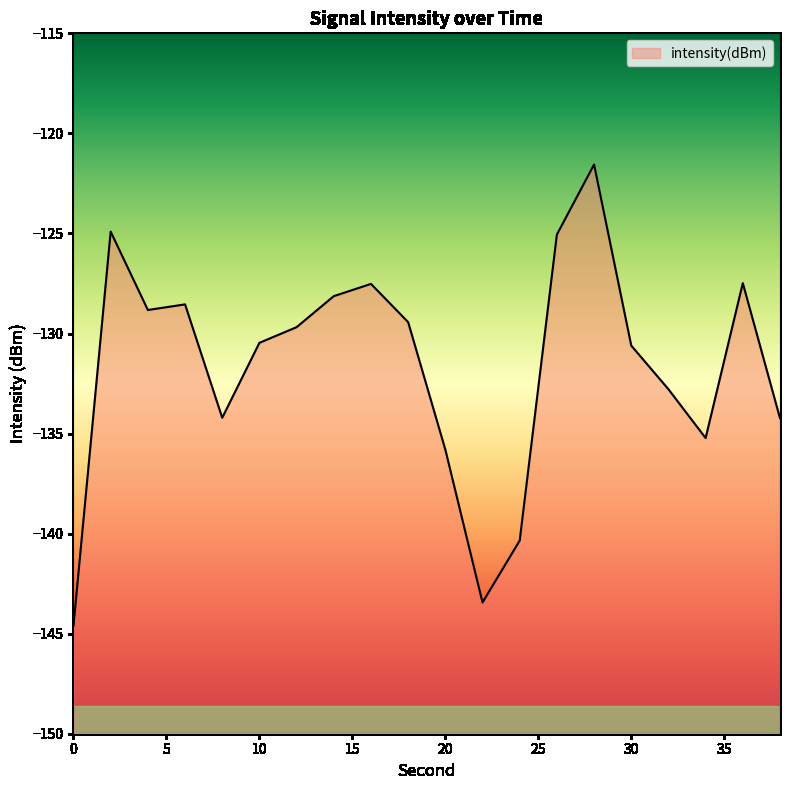

Count the number of data series in this chart.

1